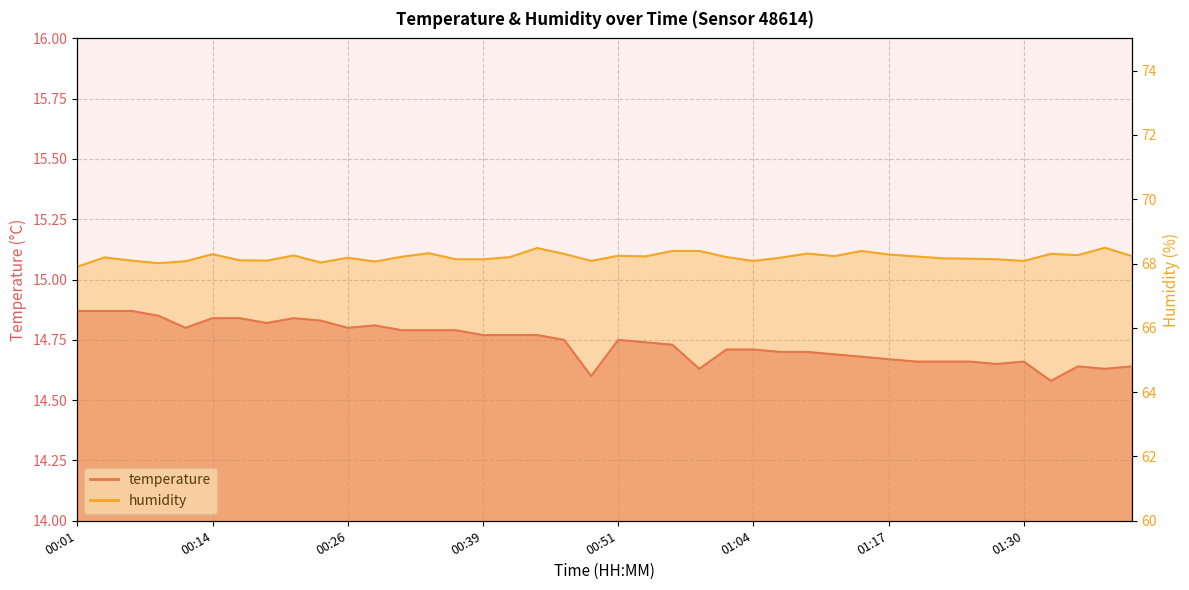

What is the minimum value shown in the chart?

14.6